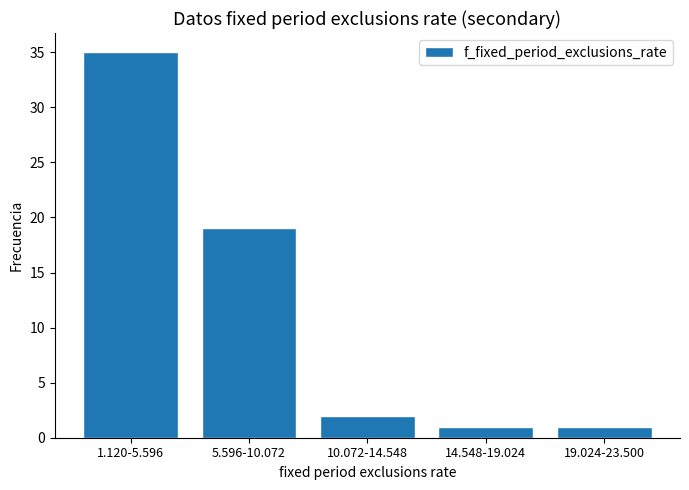

Reading left to right, transcribe all the data shown in this chart.

35	19	2	1	1